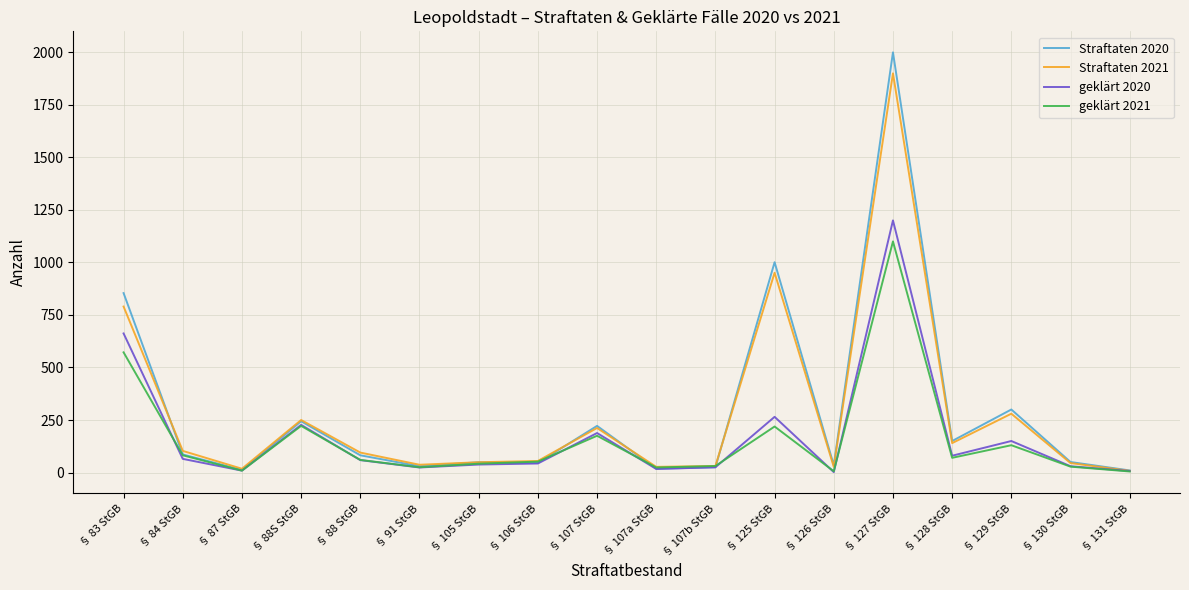

True or false: geklärt 2020 has a value of 662 at § 83 StGB.

True